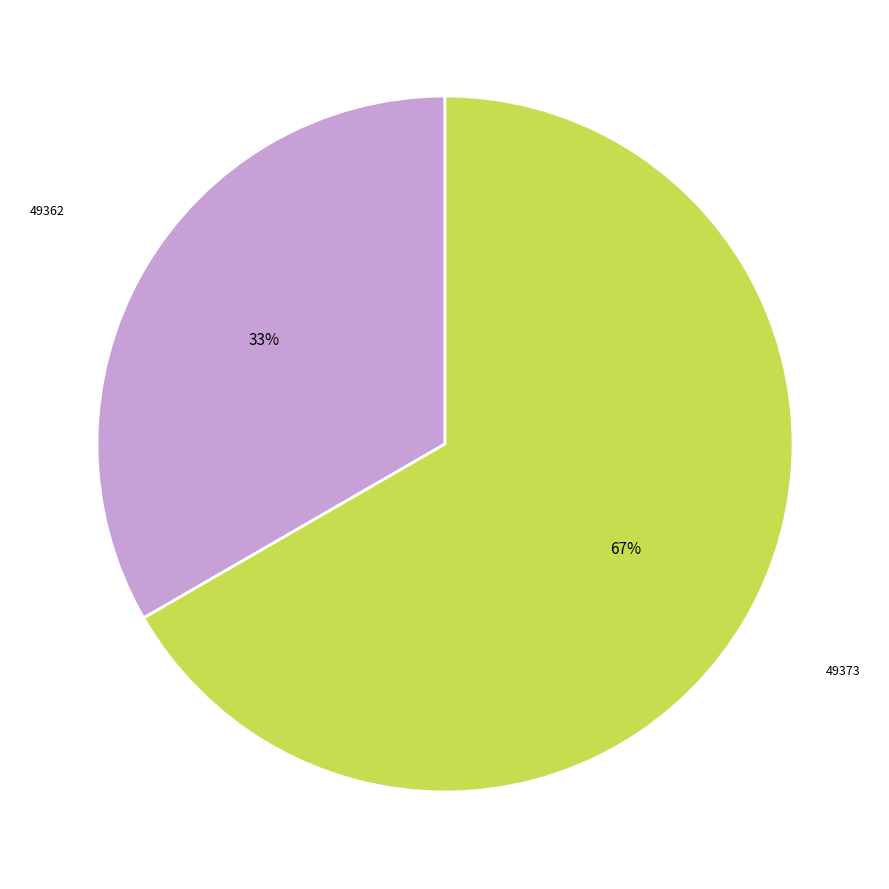

Is there any slice that represents more than half of the pie?

Yes